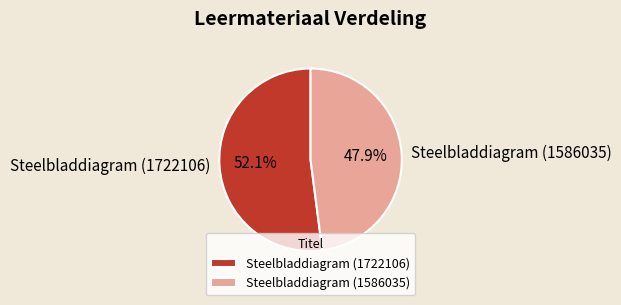

To the nearest percent, what is the combined percentage of Steelbladdiagram (1586035) and Steelbladdiagram (1722106)?

100%